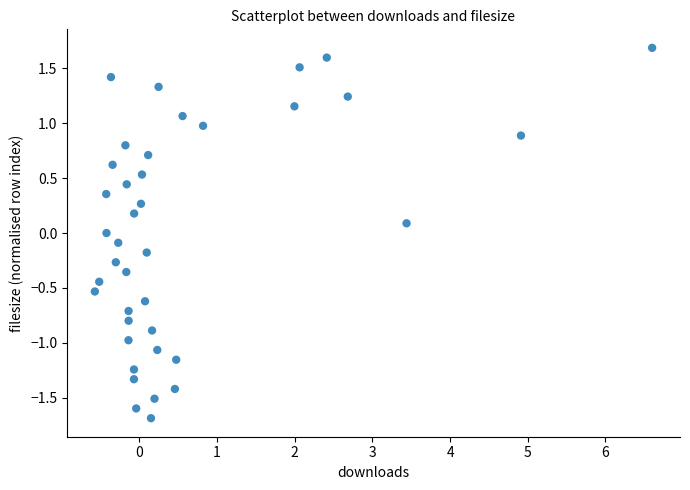

What is the range of Y values (max minus min)?

3.4